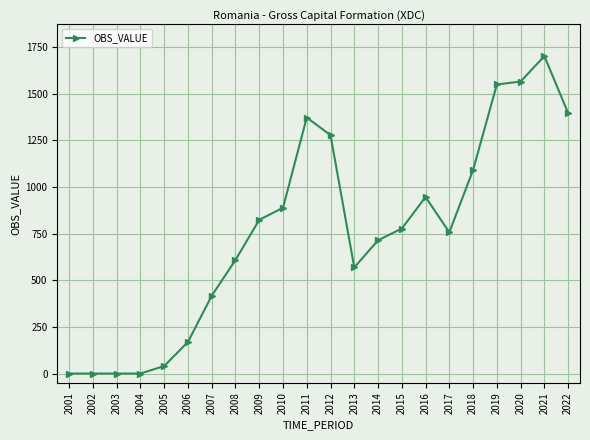

True or false: the data has more than 0 interior local peaks.

True